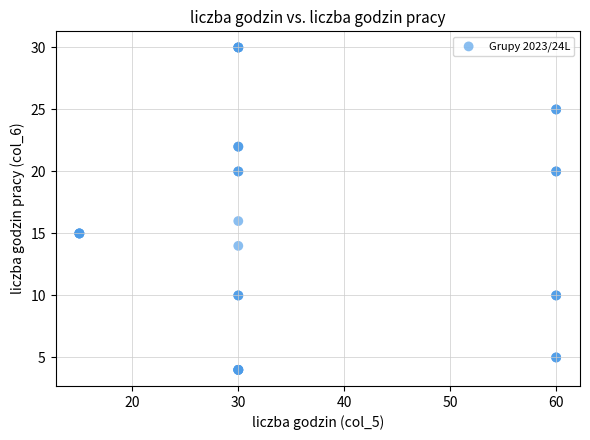

What Y value in the scatter plot is closest to 17?

16